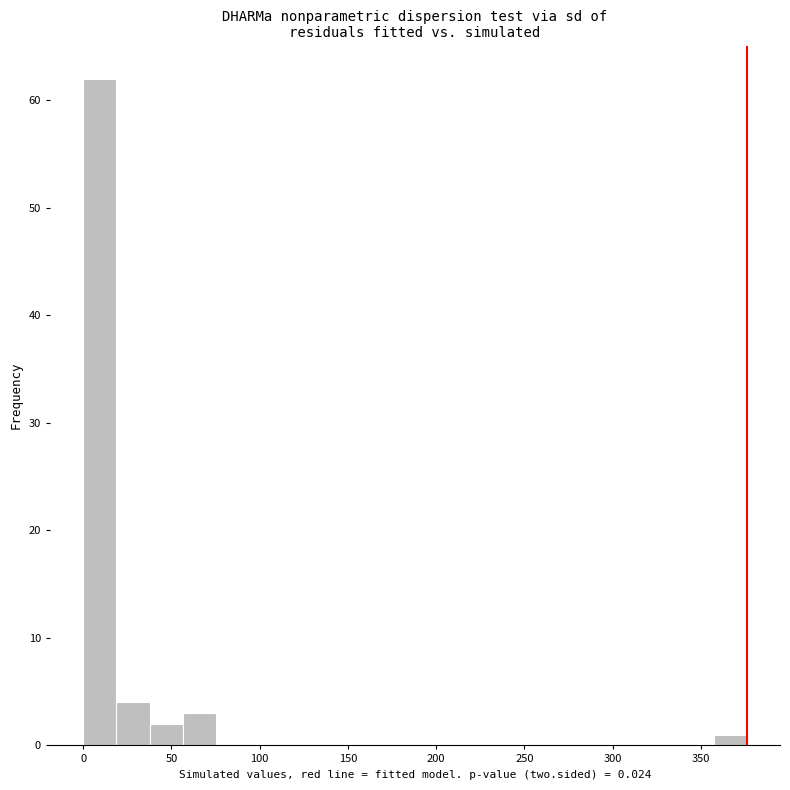

Read against the x-axis, roughly where is the centre of the tallest bar?

10